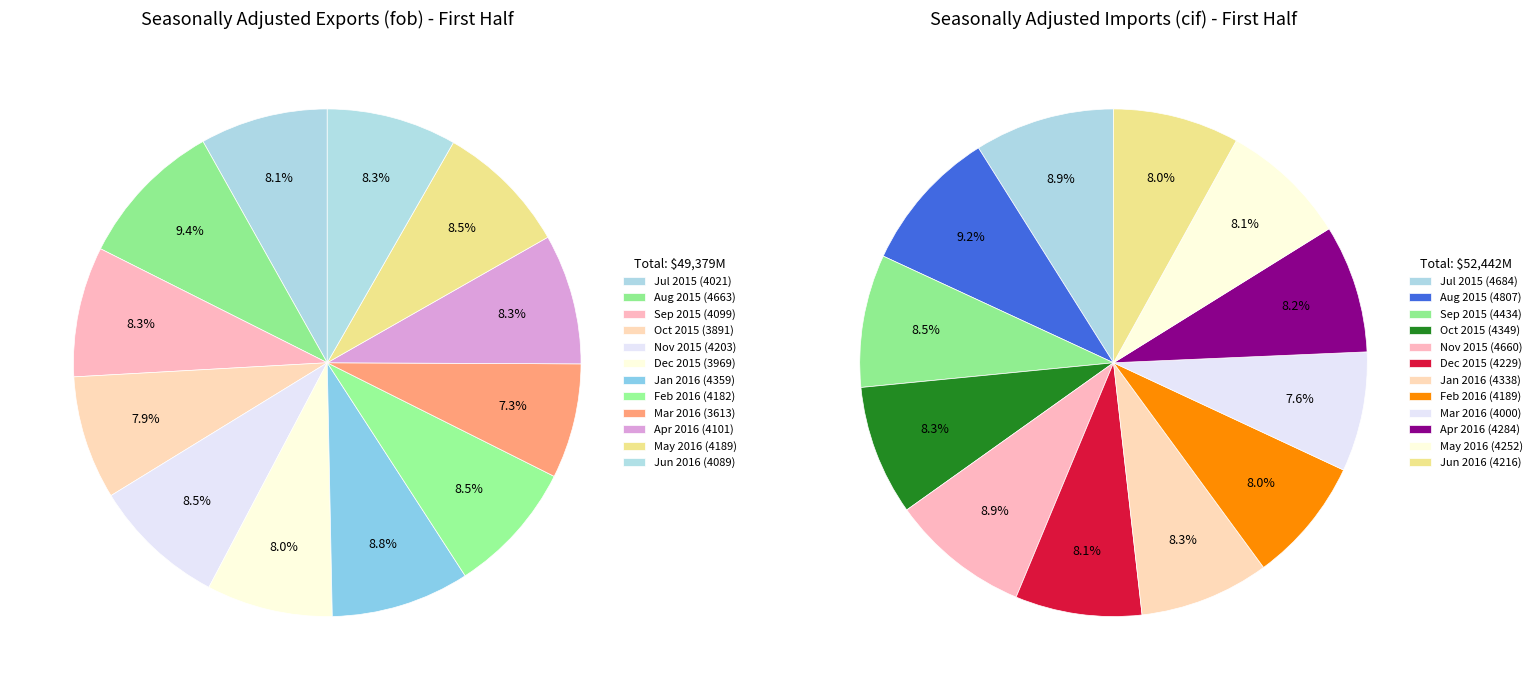

How many segments does this pie chart have?

12